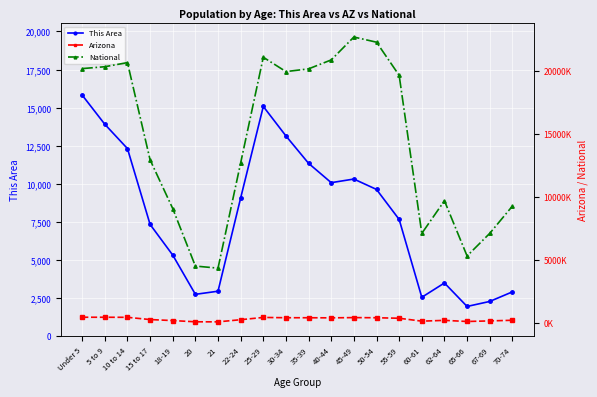

What is the minimum value for Arizona?

89342